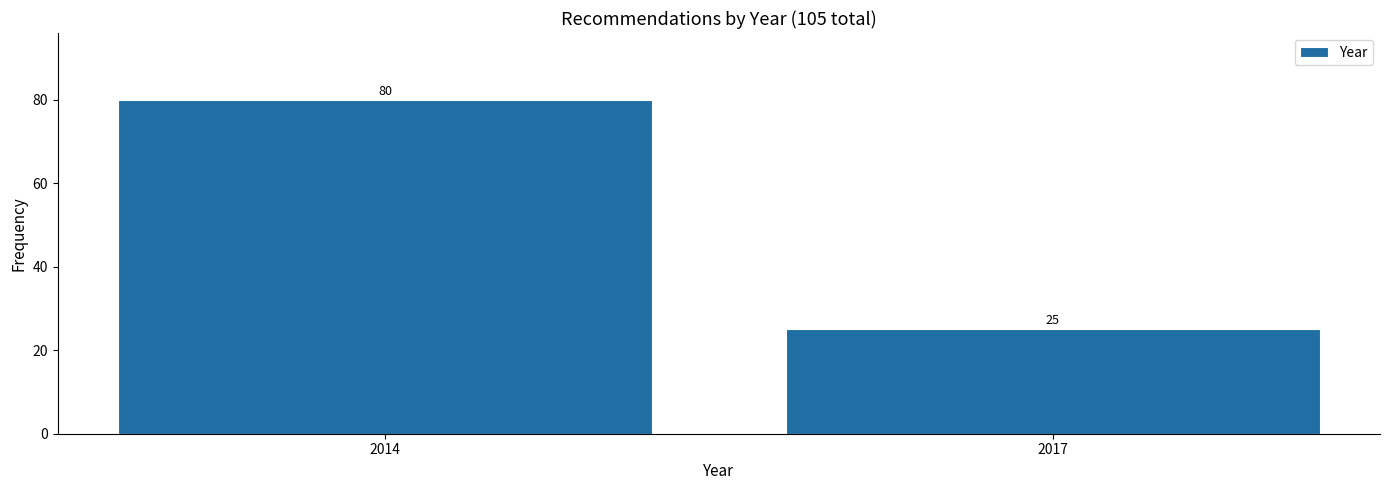

Reading left to right, list all the values displayed in this chart.

80	25